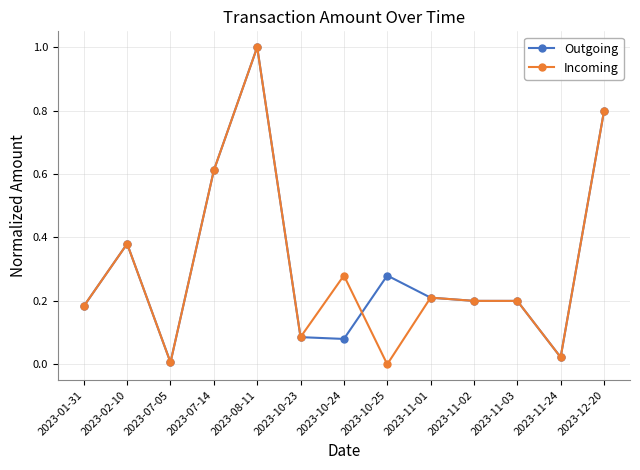

True or false: Outgoing has more than 2 points higher than both neighbors.

True